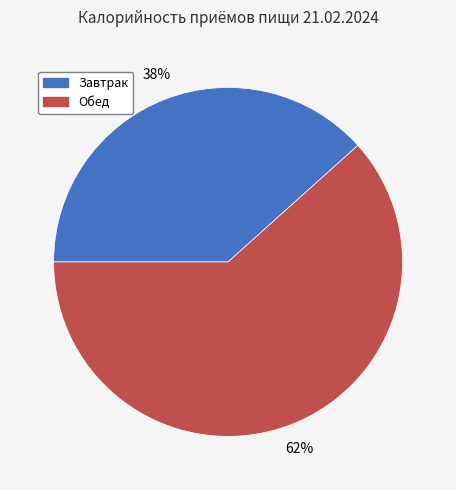

To the nearest percent, what portion does Обед represent?

62%